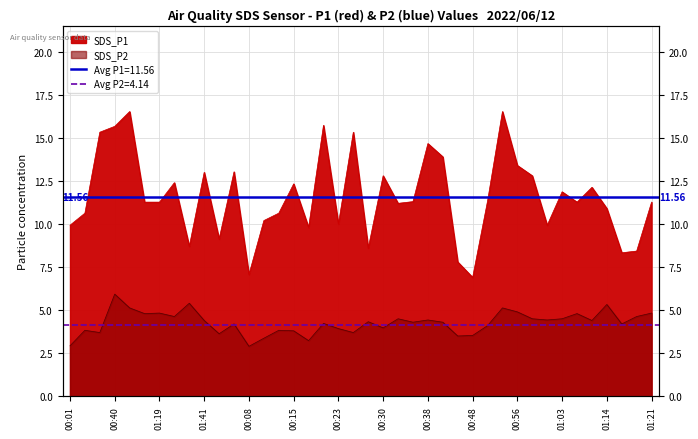

How many interior local valleys does the SDS_P2 series have?

13